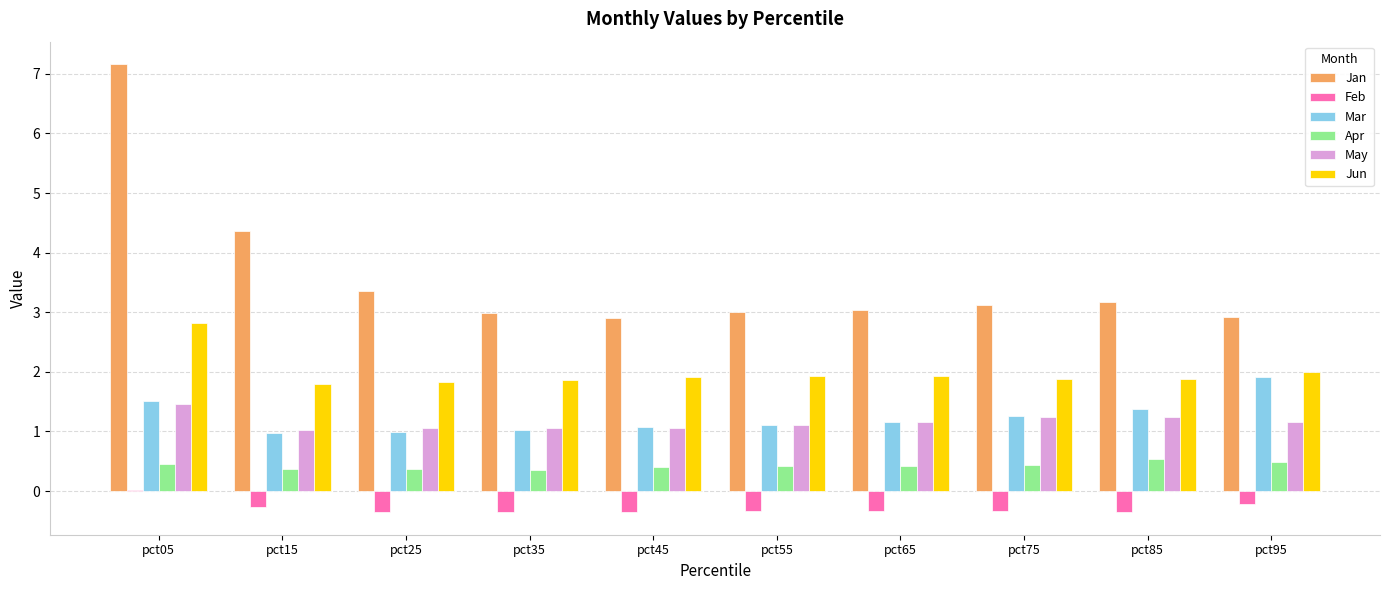

The Apr series shows 0.4 at pct25. True or false?

True